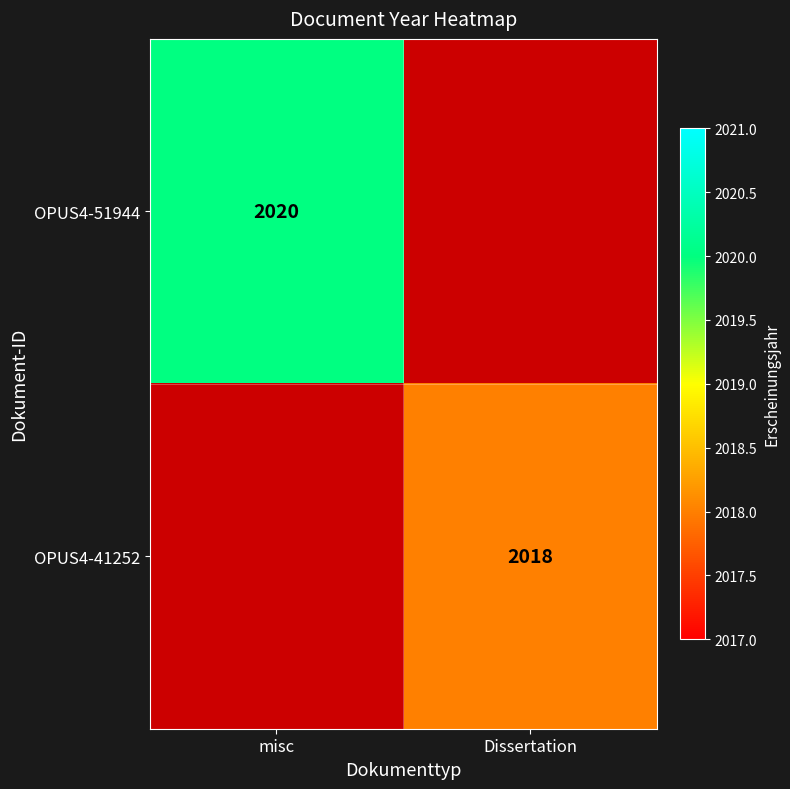

How many series are shown in this chart?

2